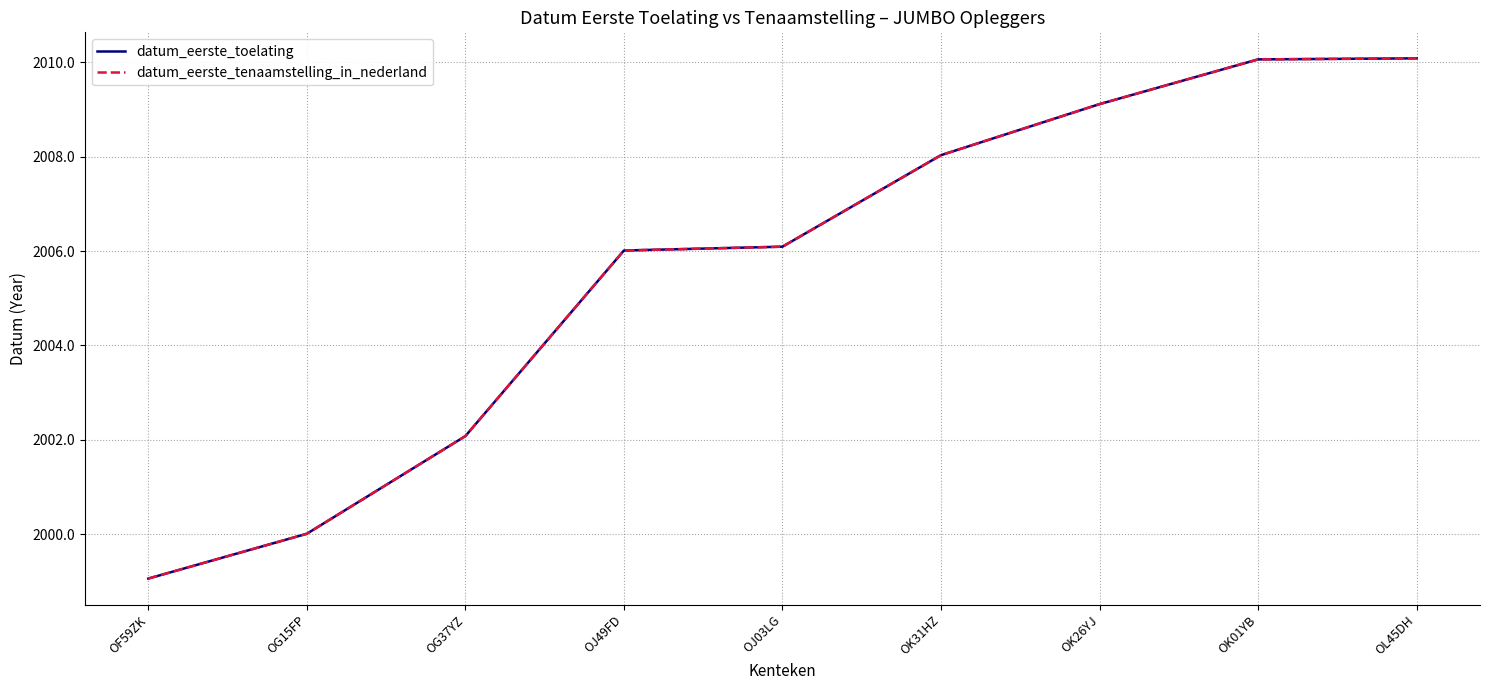

Which category has the lowest value in the datum_eerste_tenaamstelling_in_nederland series?

OF59ZK